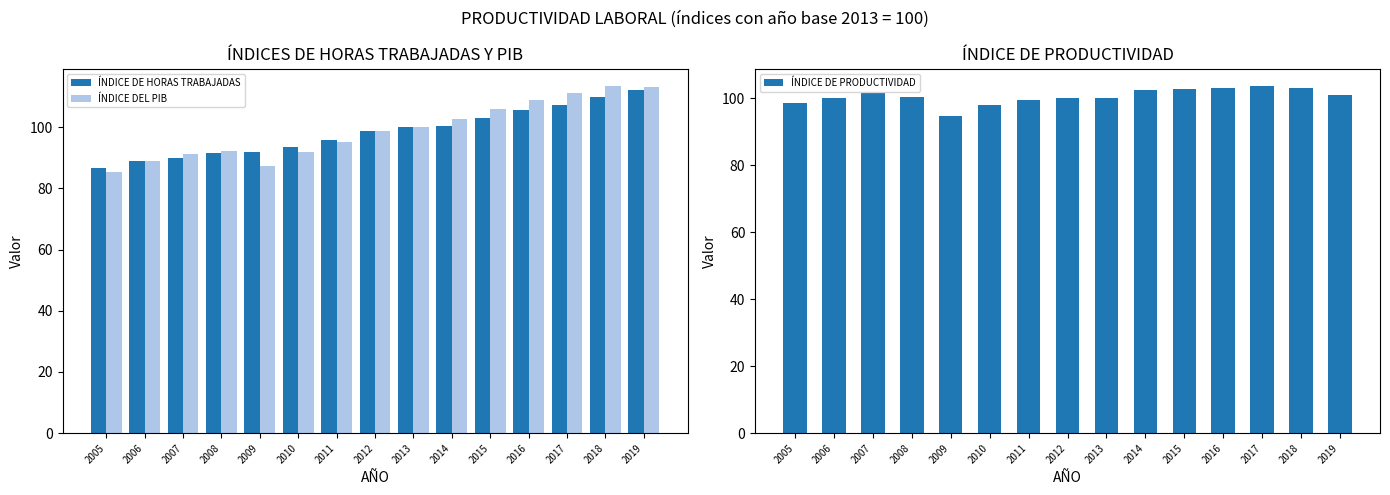

What is the total value across all series at 2006?

278.1